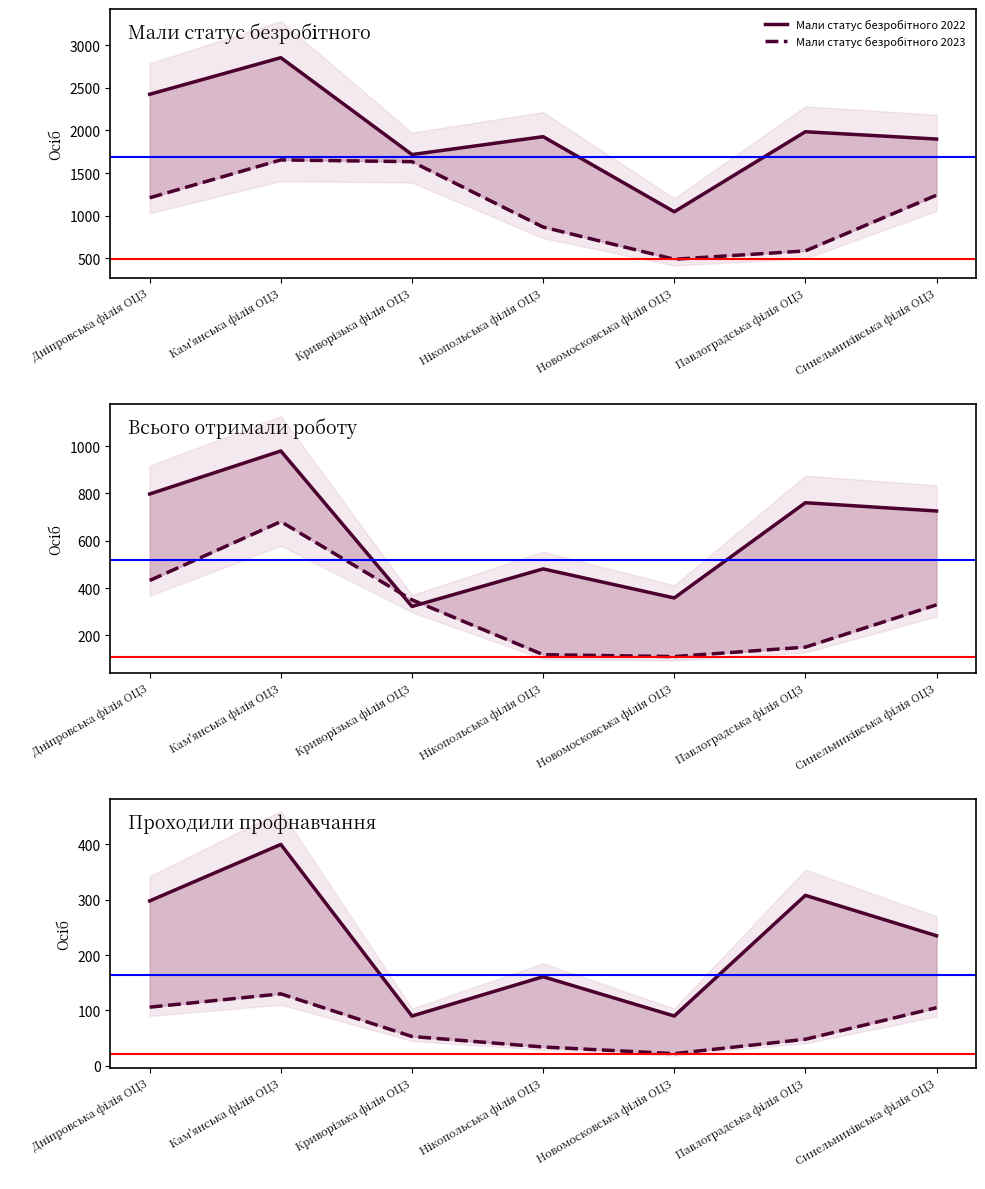

At which category does Мали статус безробітного 2022 reach its first local valley?

Криворізька філія ОЦЗ